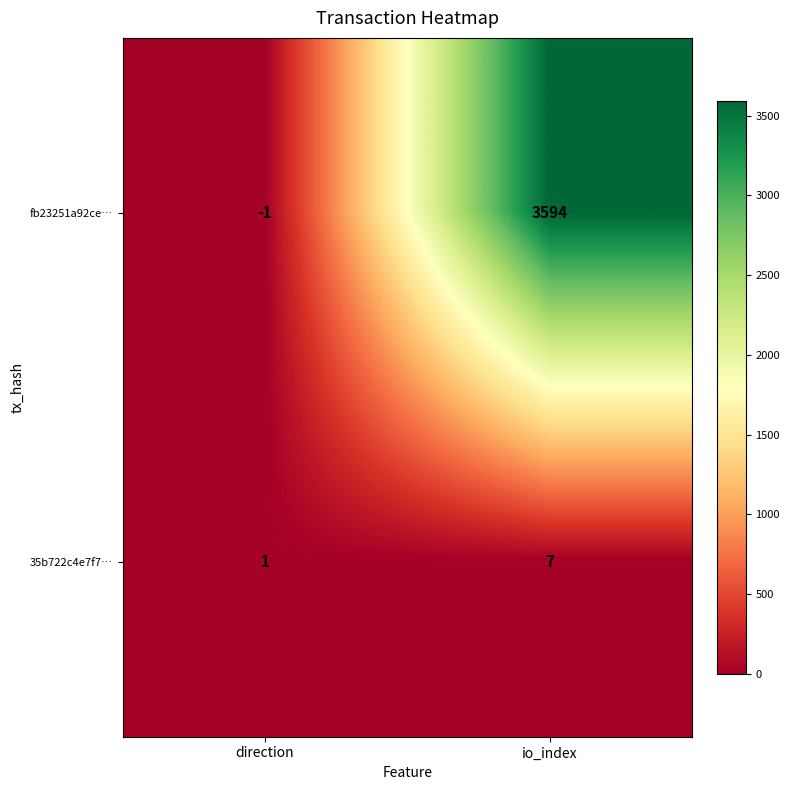

List the series in order of their overall mean, lowest first.

35b722c4e7f7…, fb23251a92ce…